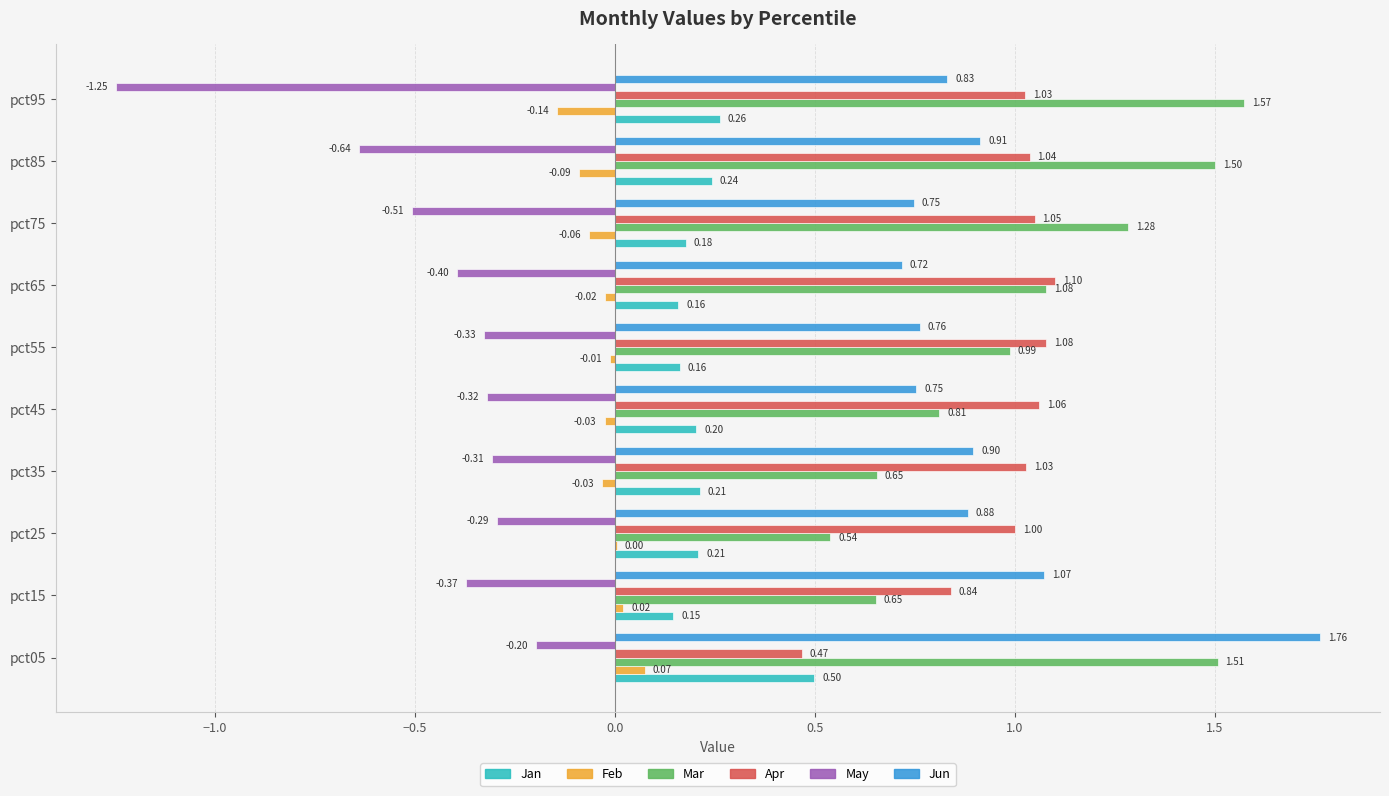

Between pct75 and pct85, which series saw the biggest shift?

Mar